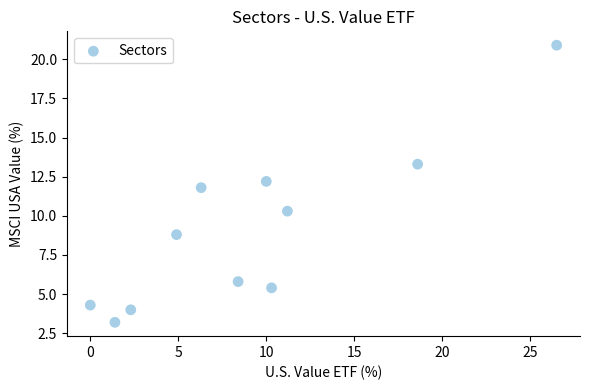

What is the average Y value?

9.1